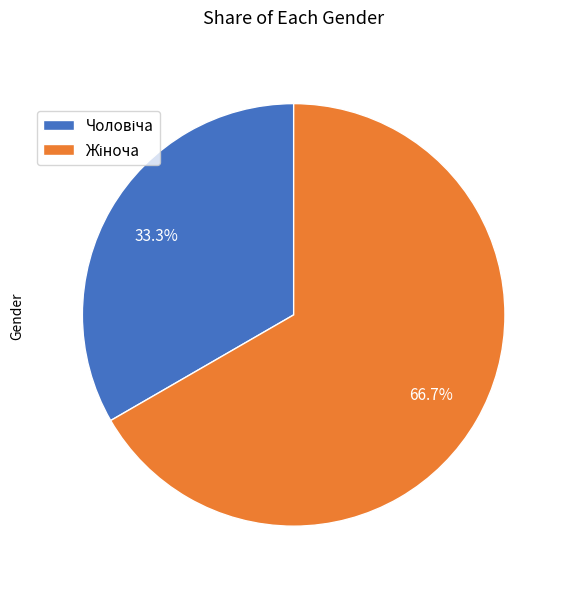

Does any single category account for the majority?

Yes